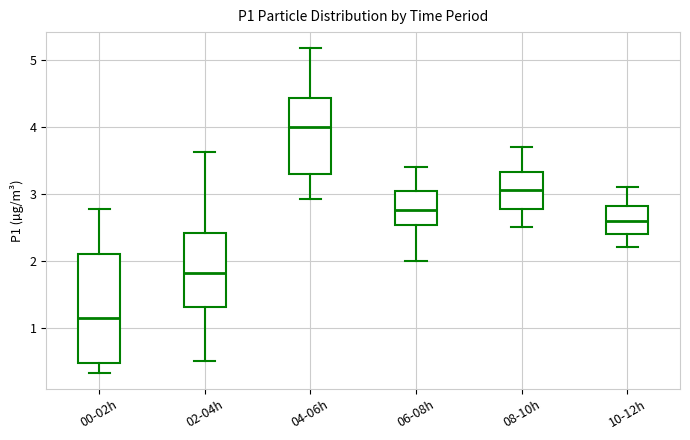

Where does the upper whisker of the box for 10-12h end on the y-axis? The values are not printed on the chart, so give them approximately, as read against the axis.

3.1